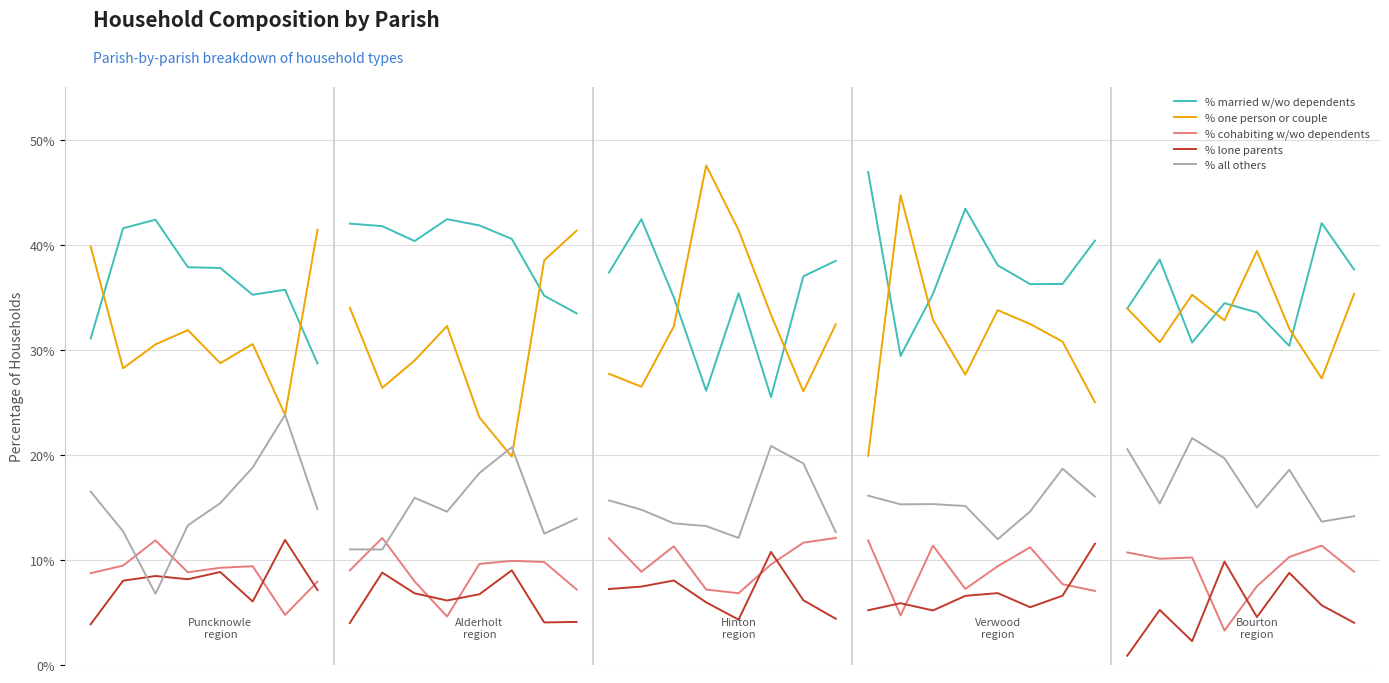

What is the total value across all series at 7?

100.0